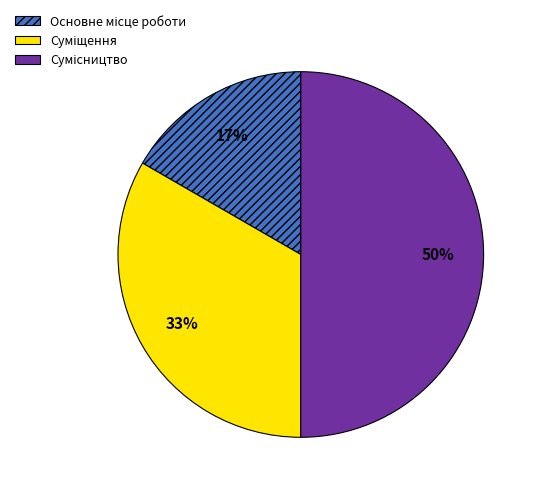

Count the number of slices in the pie.

3